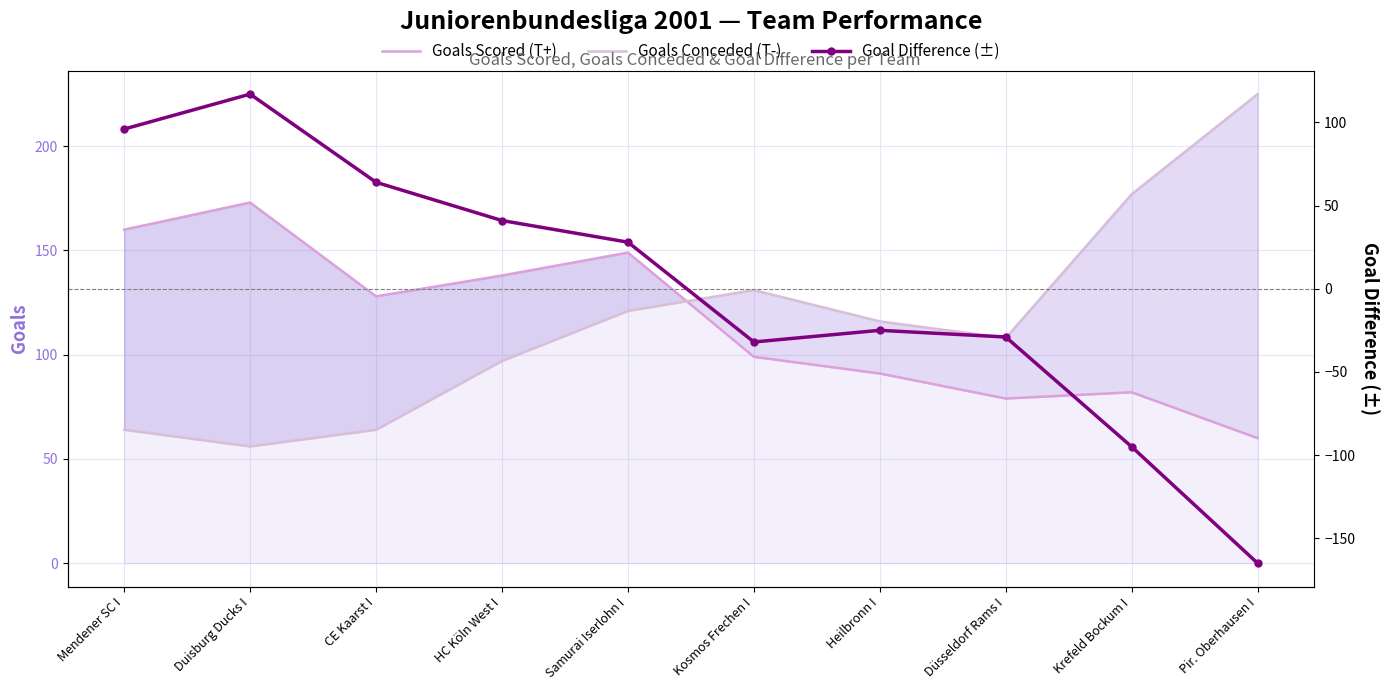

What is the smallest value displayed?

-165